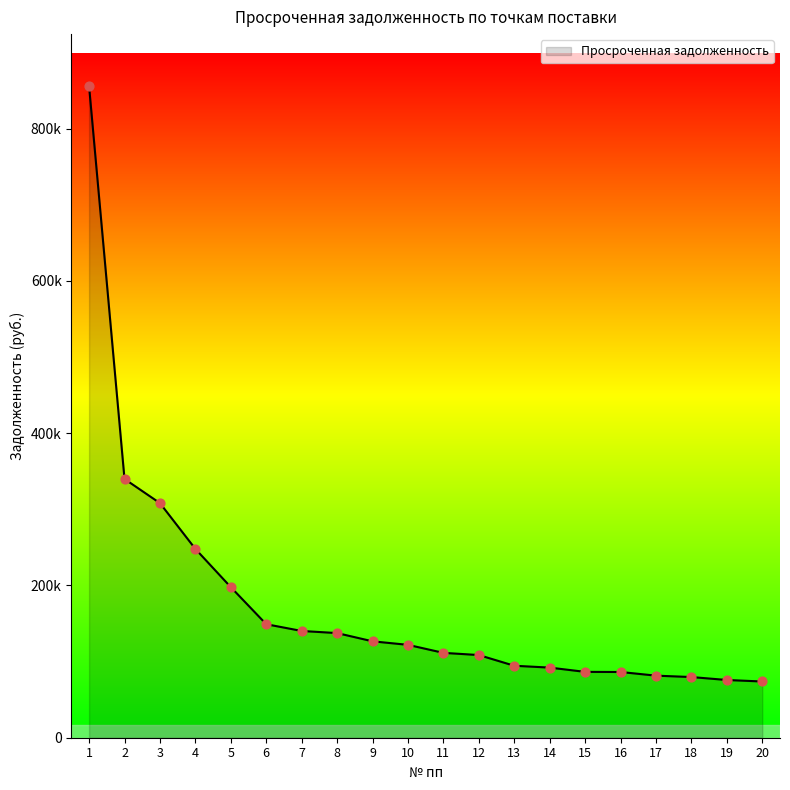

What is the change in value from 17 to 19?

-5702.3